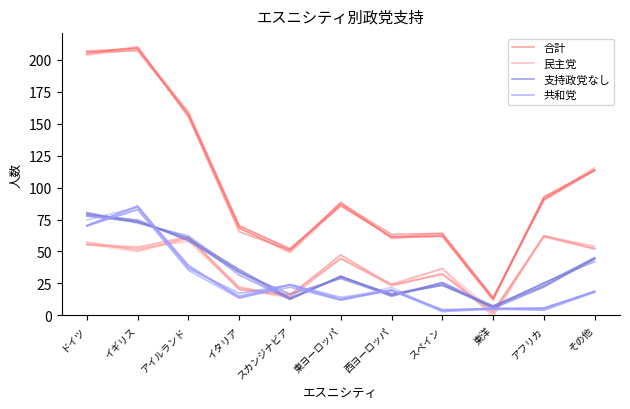

Which series changed the most between イギリス and その他?

合計